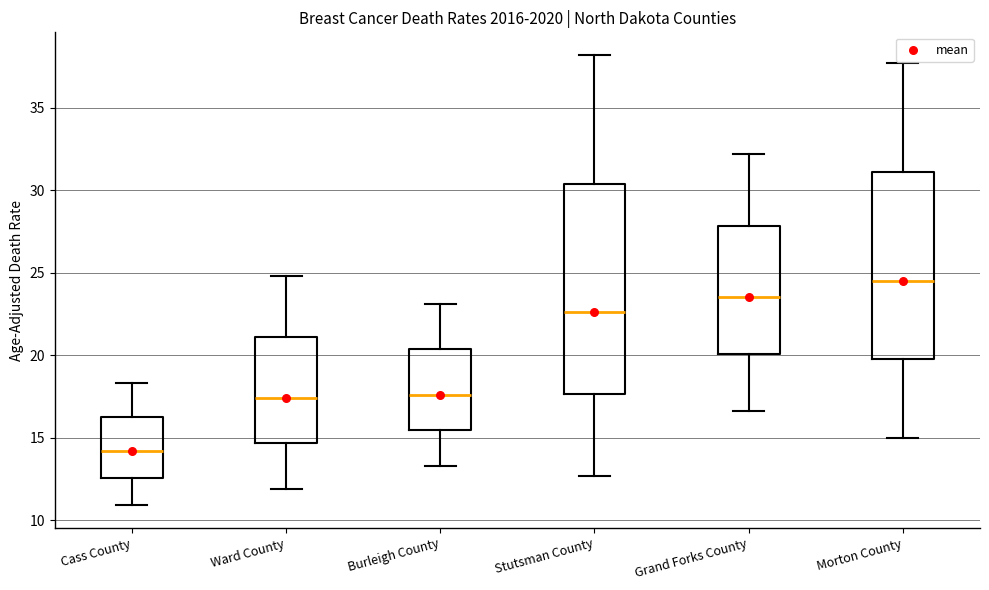

Which box has the lowest median line?

Cass County